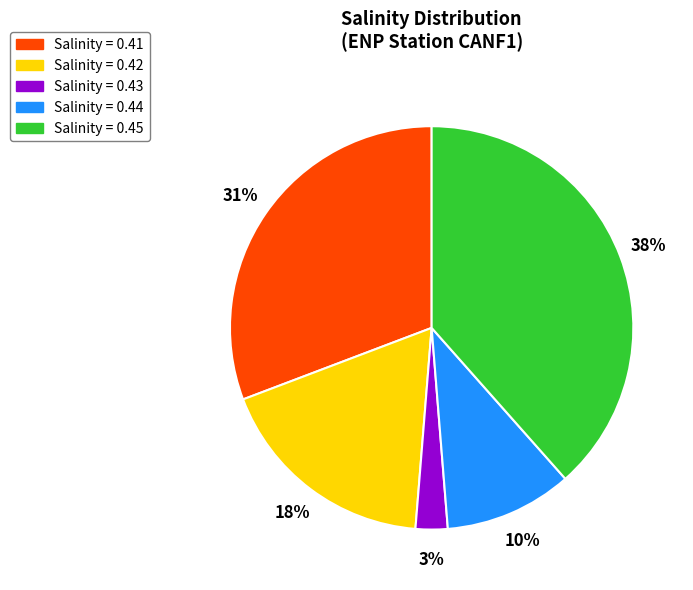

Which category has the smallest portion of the pie?

Salinity = 0.43